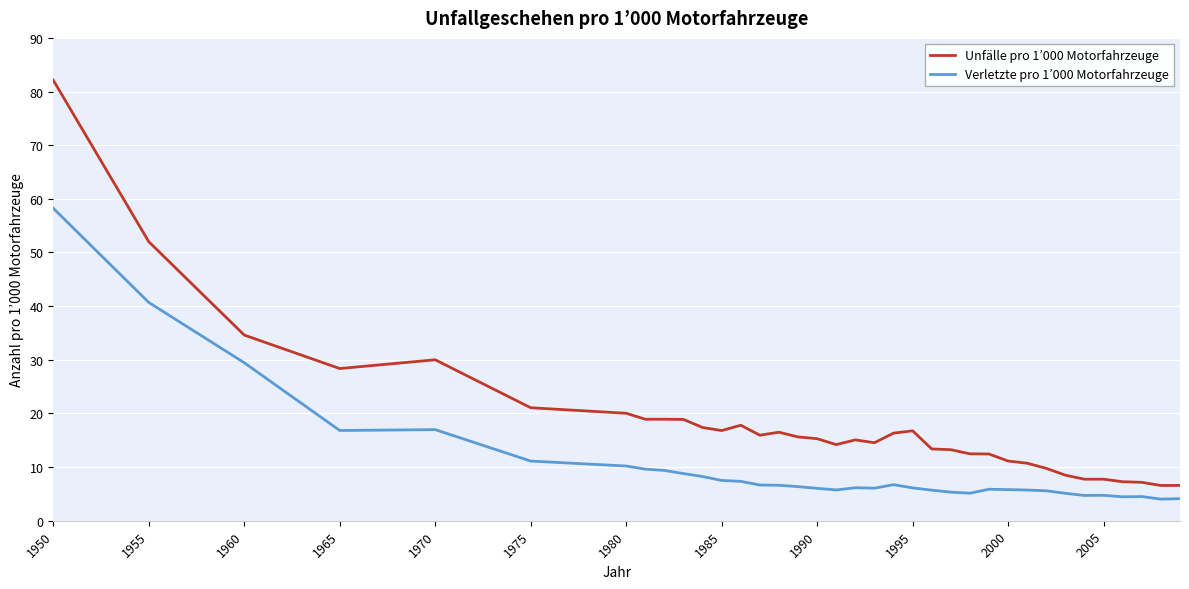

Rank the series by their average value, from lowest to highest.

Verletzte pro 1’000 Motorfahrzeuge, Unfälle pro 1’000 Motorfahrzeuge